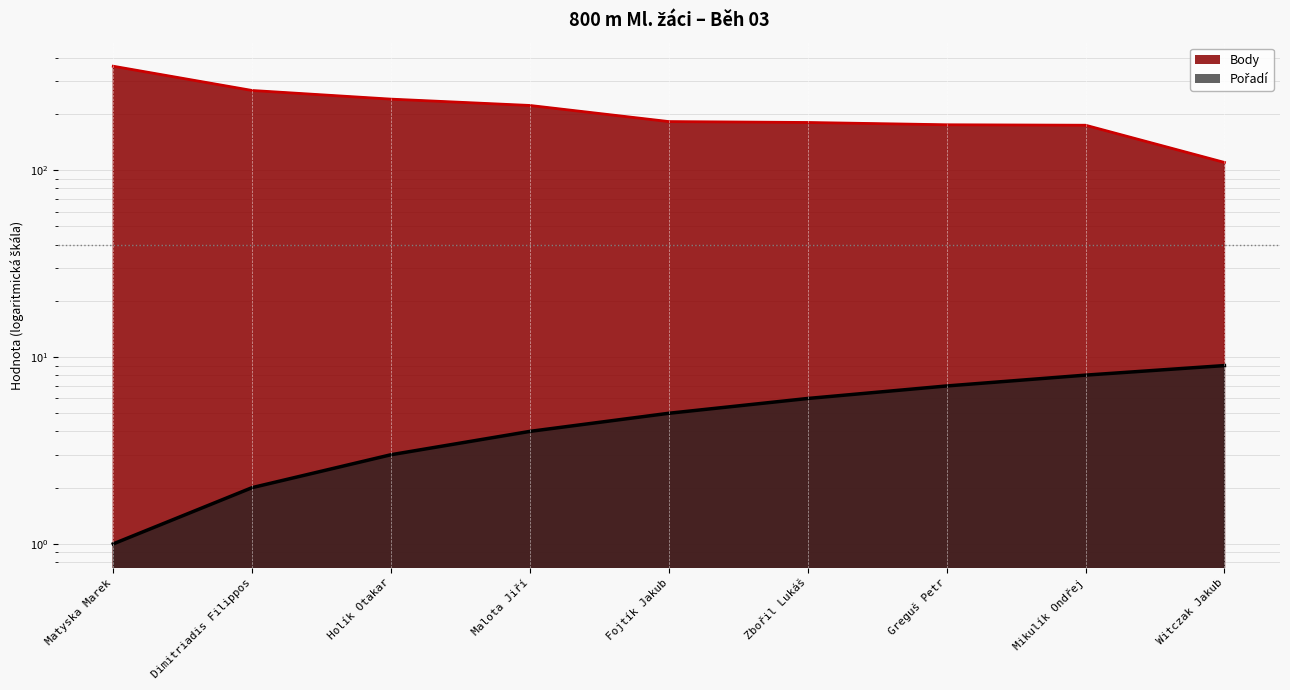

Which category has the highest value in the Body series?

Matyska Marek